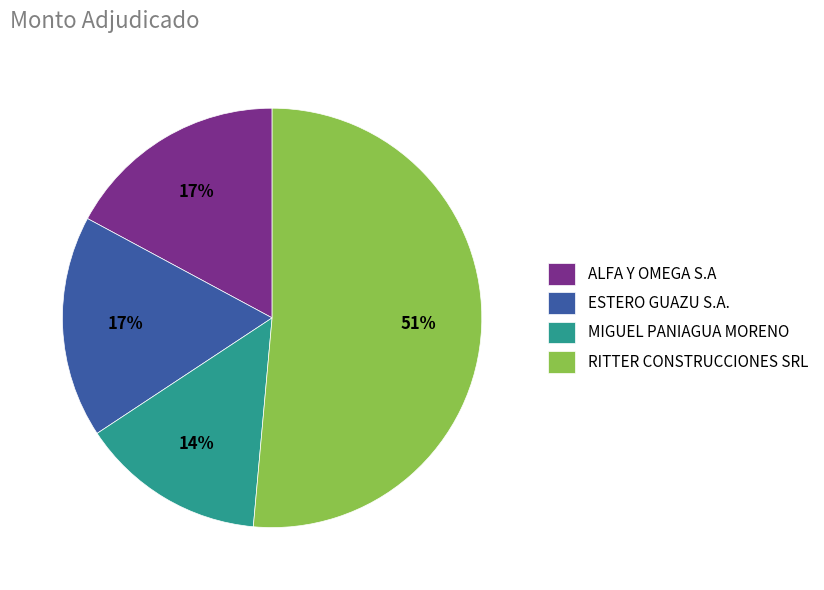

True or false: RITTER CONSTRUCCIONES SRL accounts for 51% of the total.

True